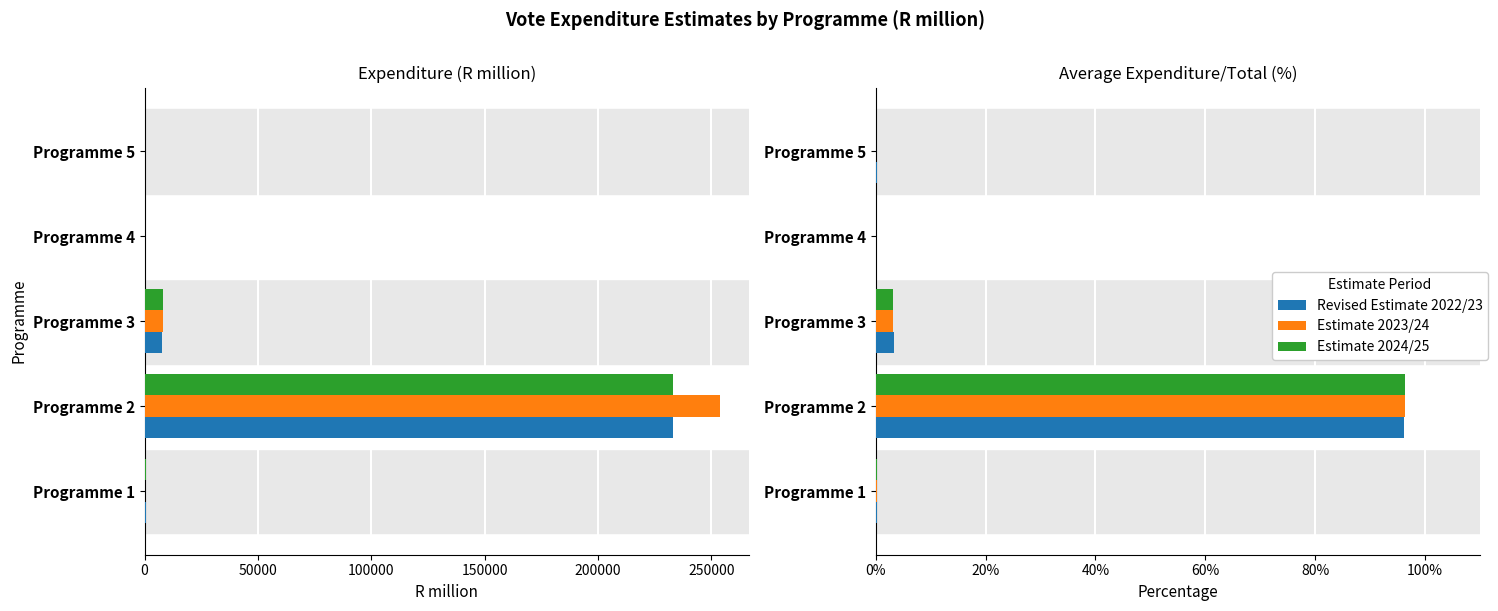

What is the sum of all Estimate 2024/25 values?

99.9